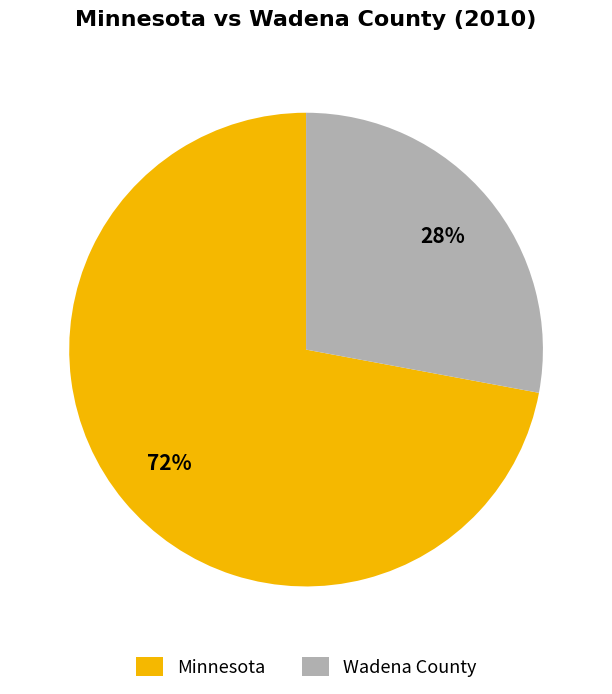

What is the smallest slice in the pie chart?

Wadena County